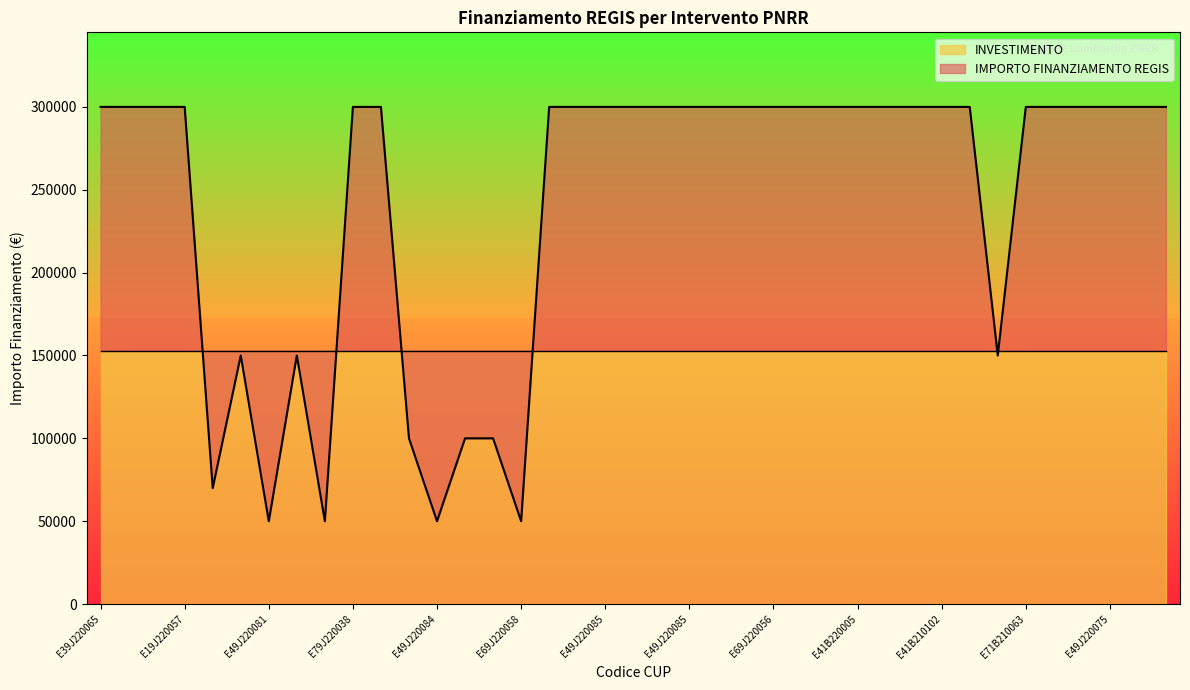

Which category has the highest value across all series?

E39J220065